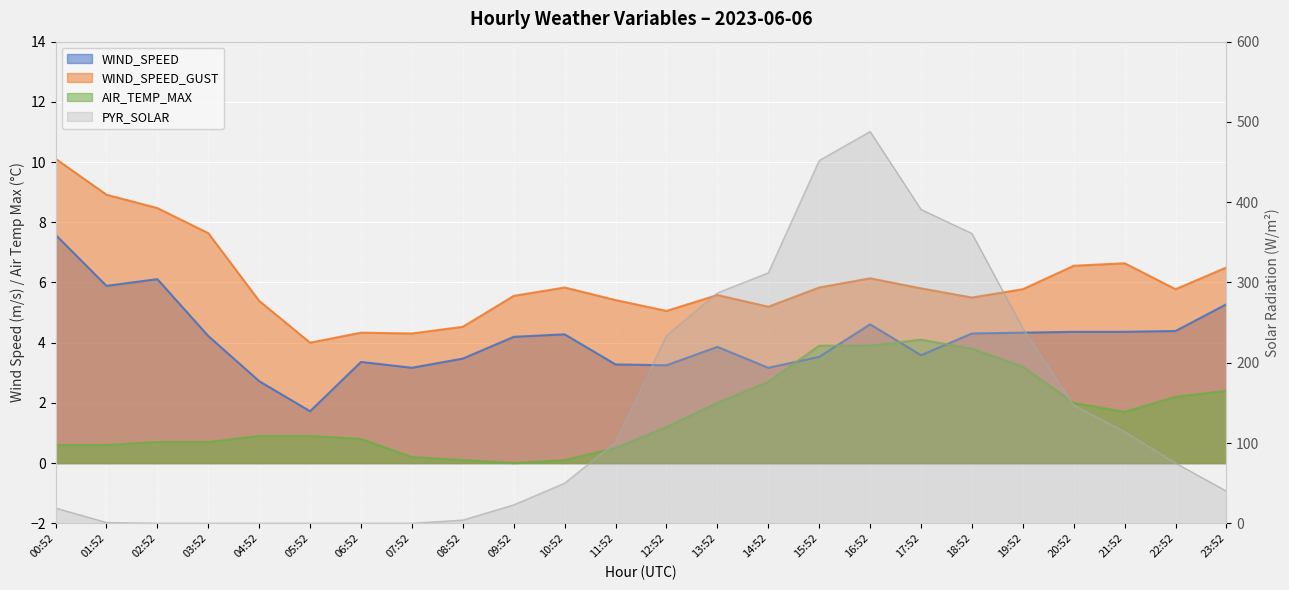

At how many categories does at least one series exceed 253?

6